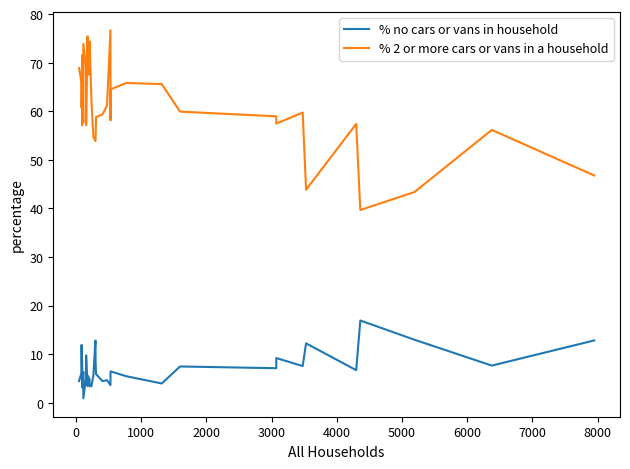

True or false: % 2 or more cars or vans in a household and % no cars or vans in household intersect in this chart.

False